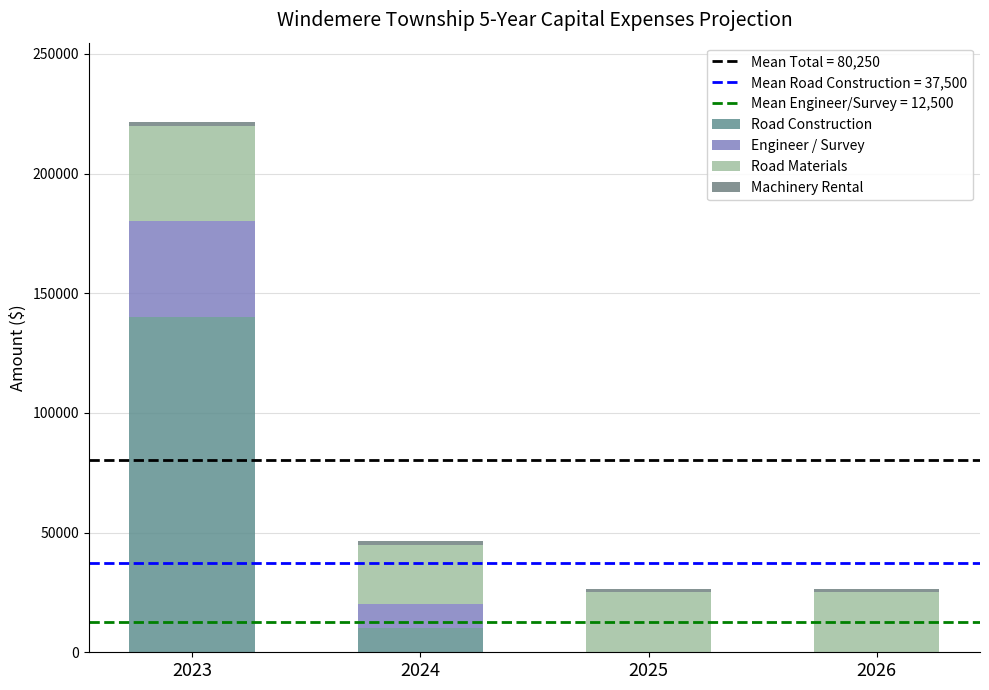

Which series has the largest total across all categories?

Road Construction